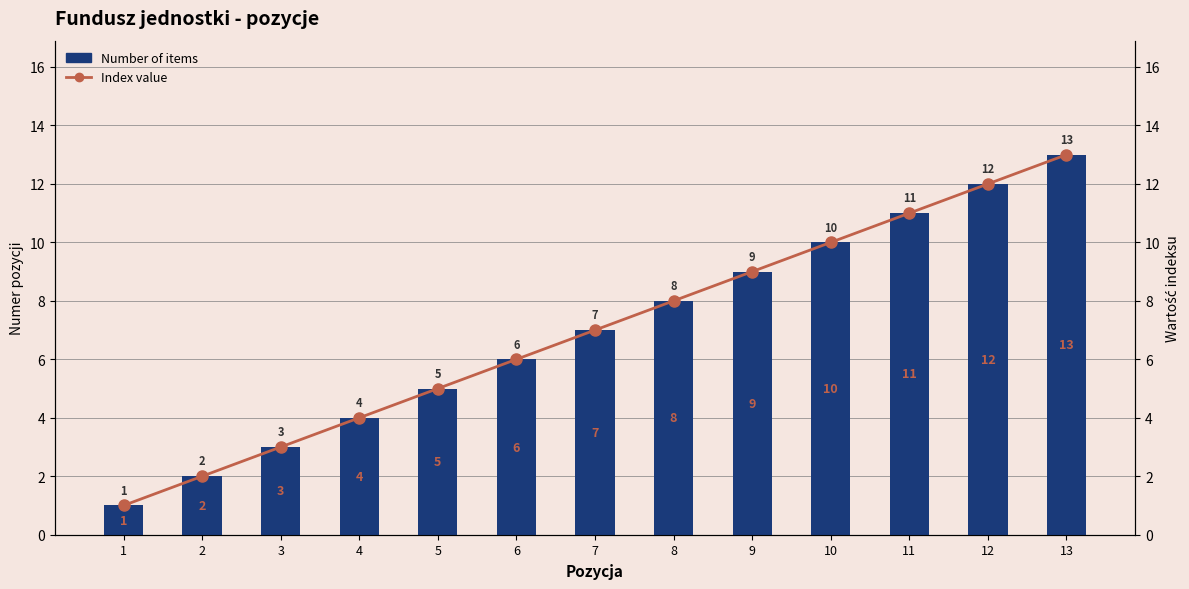

At which label does Number of items reach its peak?

13